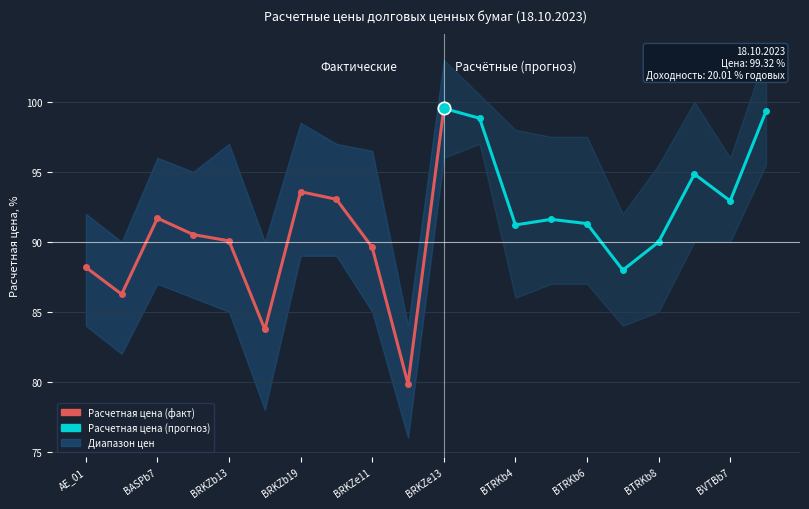

Which series has the largest total across all categories?

Расчетная цена